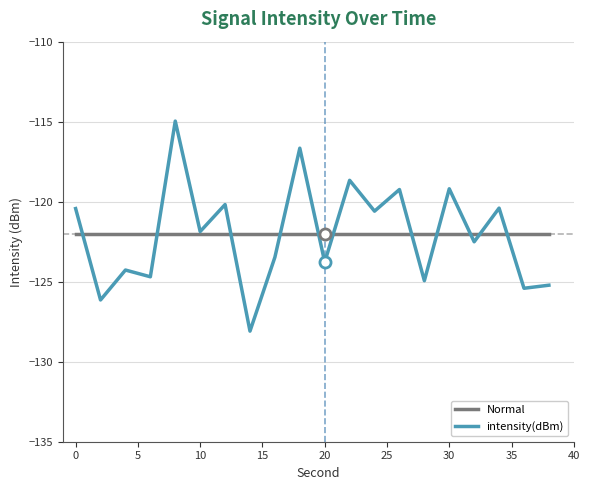

What is the maximum value shown in the chart?

-115.0